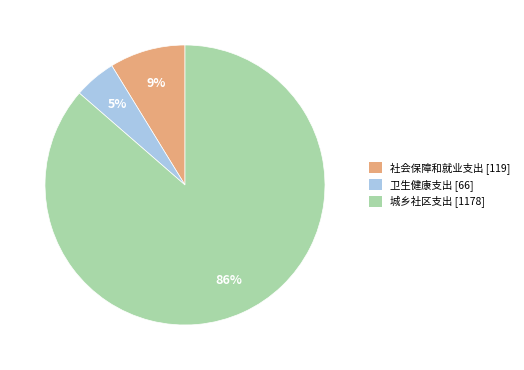

To the nearest percent, what percentage of the pie is 社会保障和就业支出 [119]?

9%